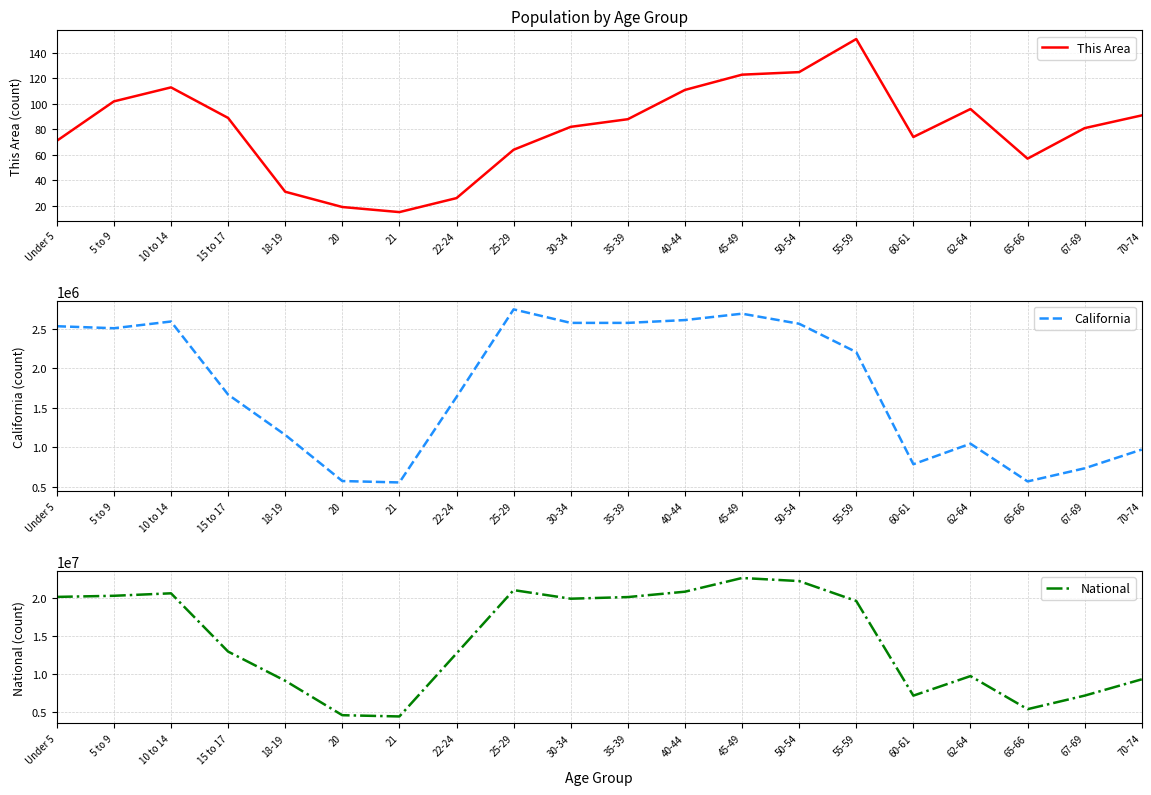

What is the total value across all series at 21?

4910084